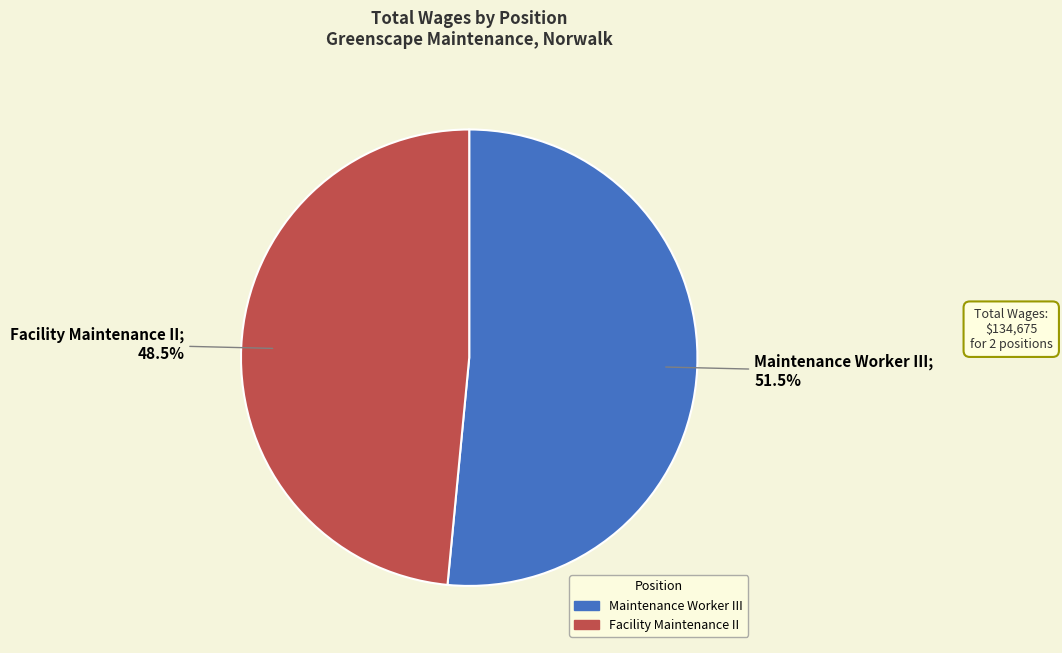

How many slices are in this pie chart?

2